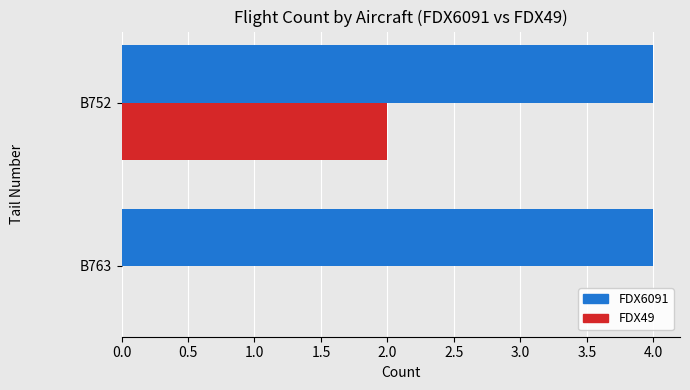

What is the sum of the FDX6091 values at B752 and B763?

8